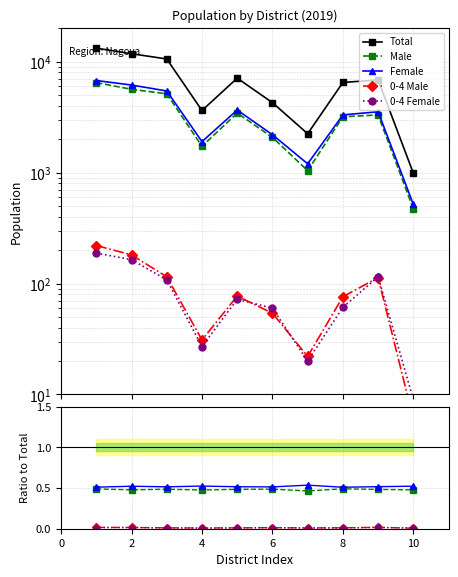

Reading left to right, what are all the values shown in this chart?

Total: 13228.0	11779.0	10565.0	3626.0	7097.0	4269.0	2239.0	6488.0	6839.0	987.0
Male: 0.5	0.5	0.5	0.5	0.5	0.5	0.5	0.5	0.5	0.5
Female: 0.5	0.5	0.5	0.5	0.5	0.5	0.5	0.5	0.5	0.5
0-4 Male: 0.0	0.0	0.0	0.0	0.0	0.0	0.0	0.0	0.0	0.0
0-4 Female: 0.0	0.0	0.0	0.0	0.0	0.0	0.0	0.0	0.0	0.0